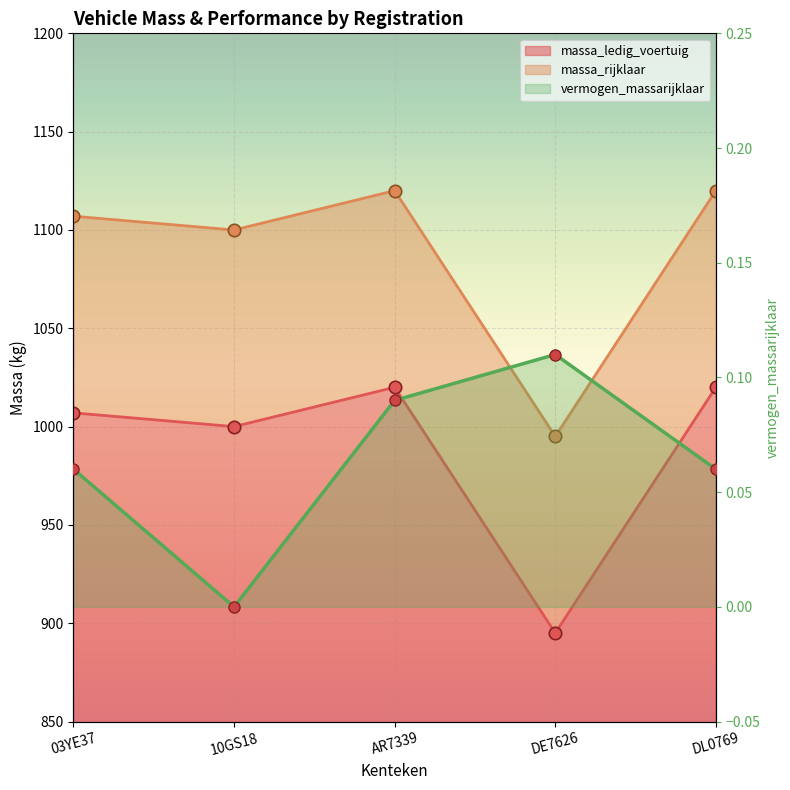

Which has a higher value, 03YE37 or AR7339?

AR7339